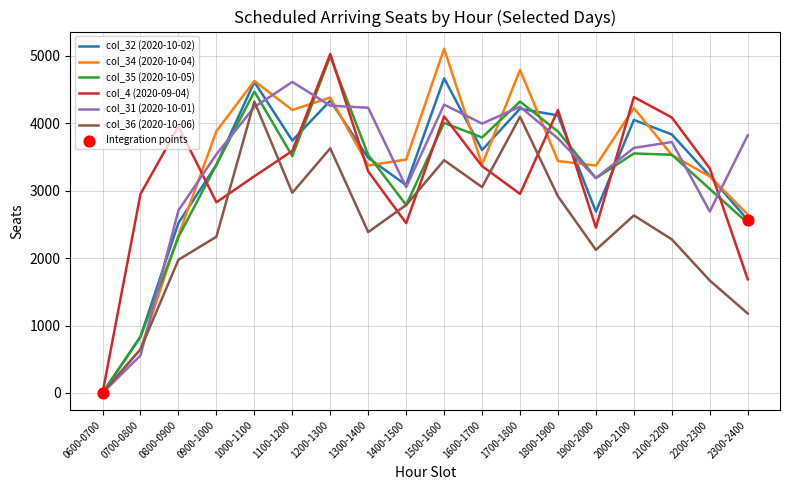

At which category is the sum across all series the highest?

1200-1300